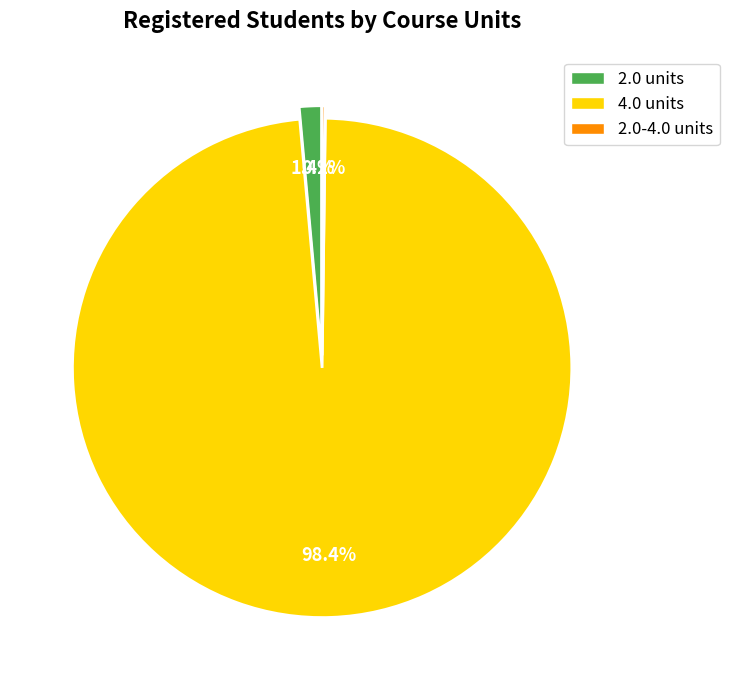

Which category accounts for the majority?

4.0 units